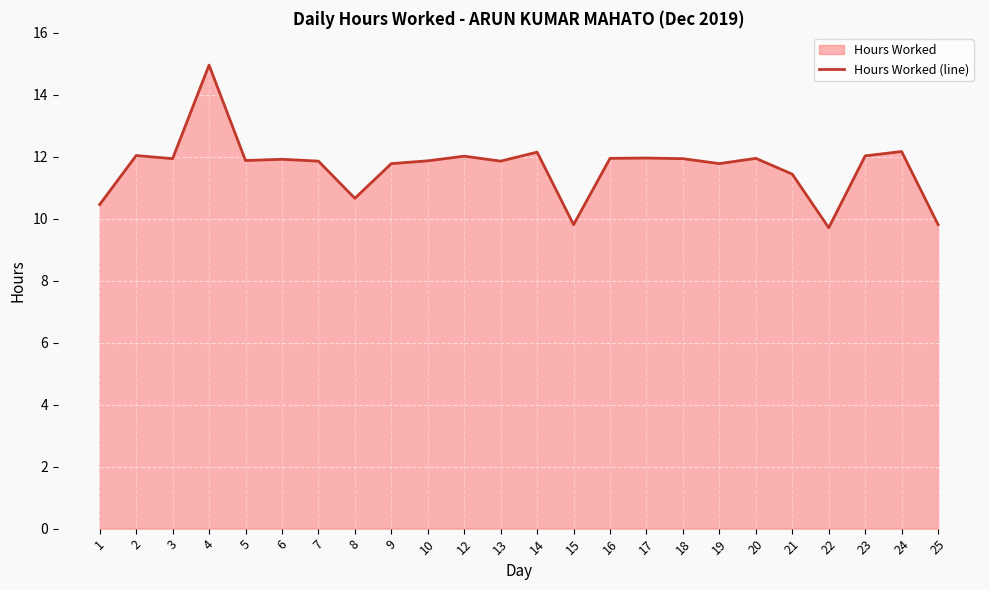

What is the maximum value shown in the chart?

15.0